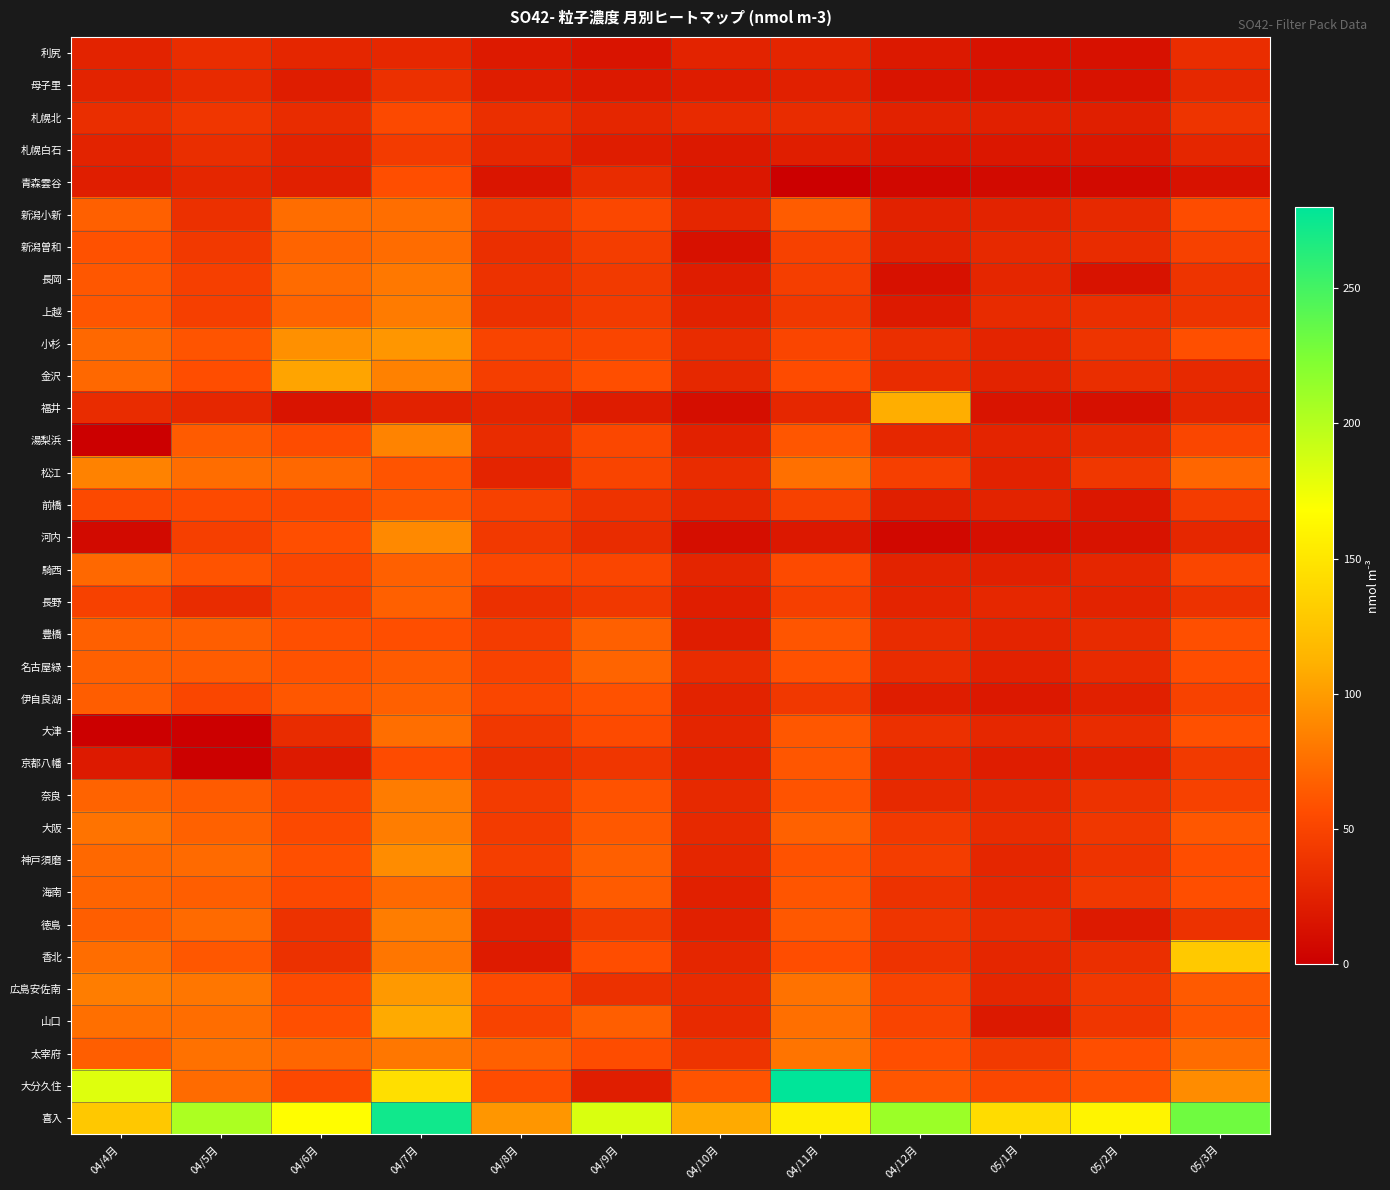

Count the number of data series in this chart.

34